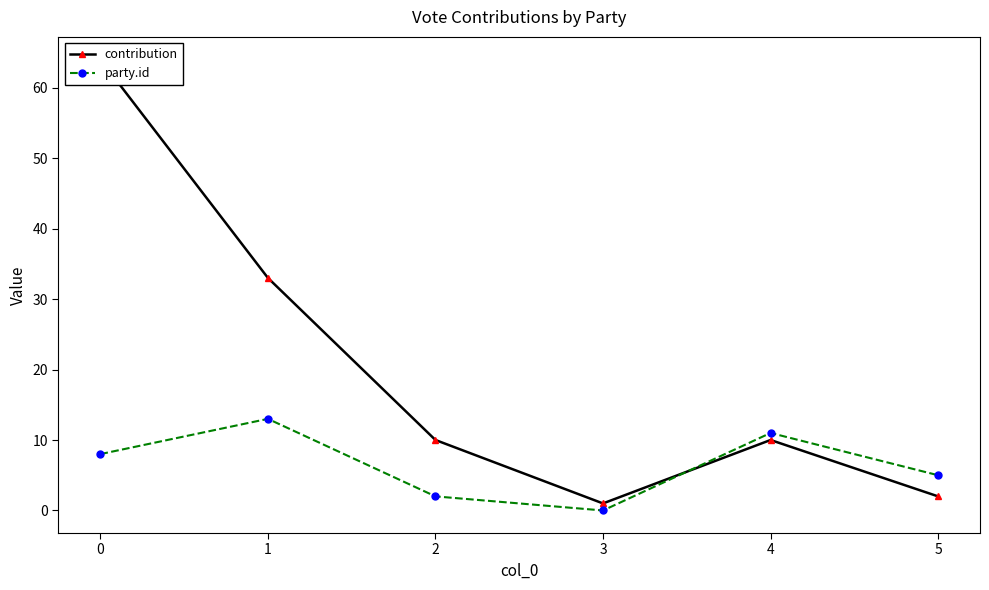

Which label corresponds to the smallest value in the chart?

3